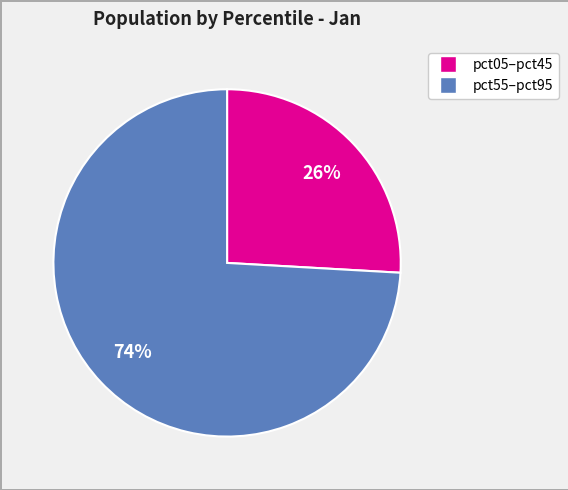

To the nearest percent, what is the average slice percentage?

50%